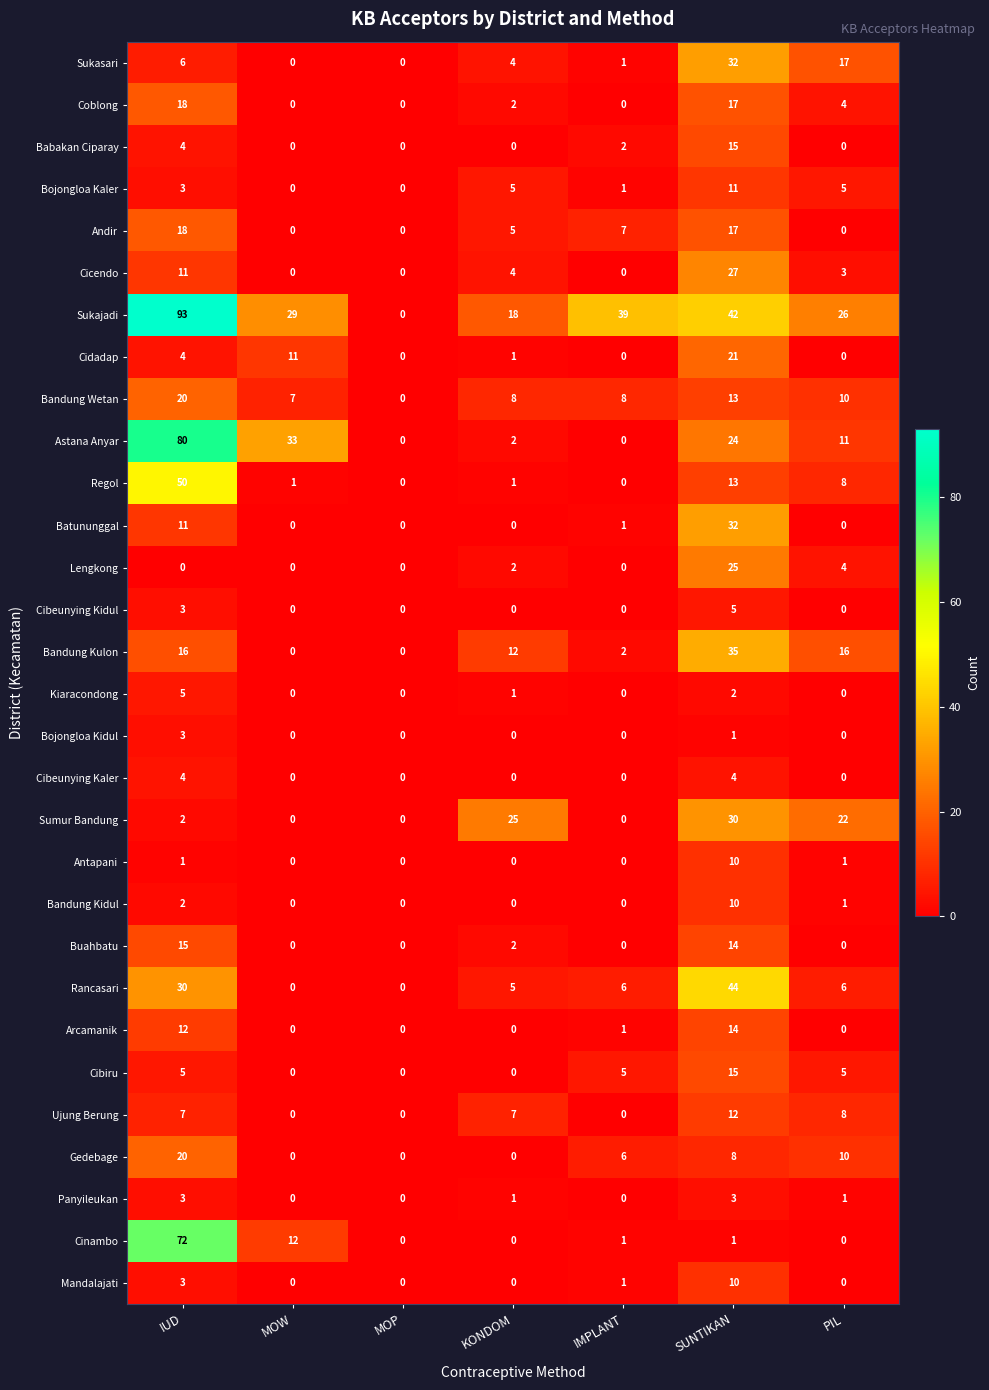

Is it true that Ujung Berung equals 8 at SUNTIKAN?

False